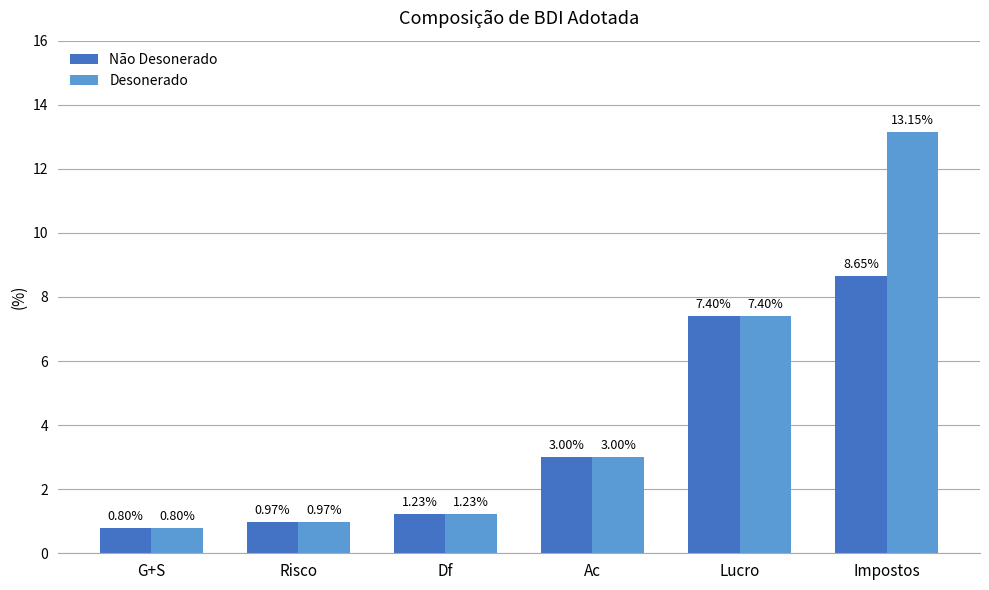

Which series has the largest total across all categories?

Desonerado